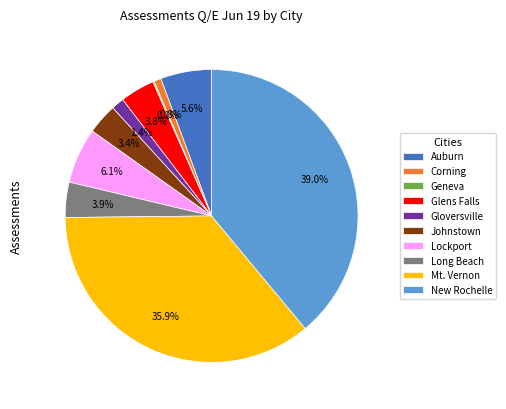

Is there a majority slice in this chart?

No